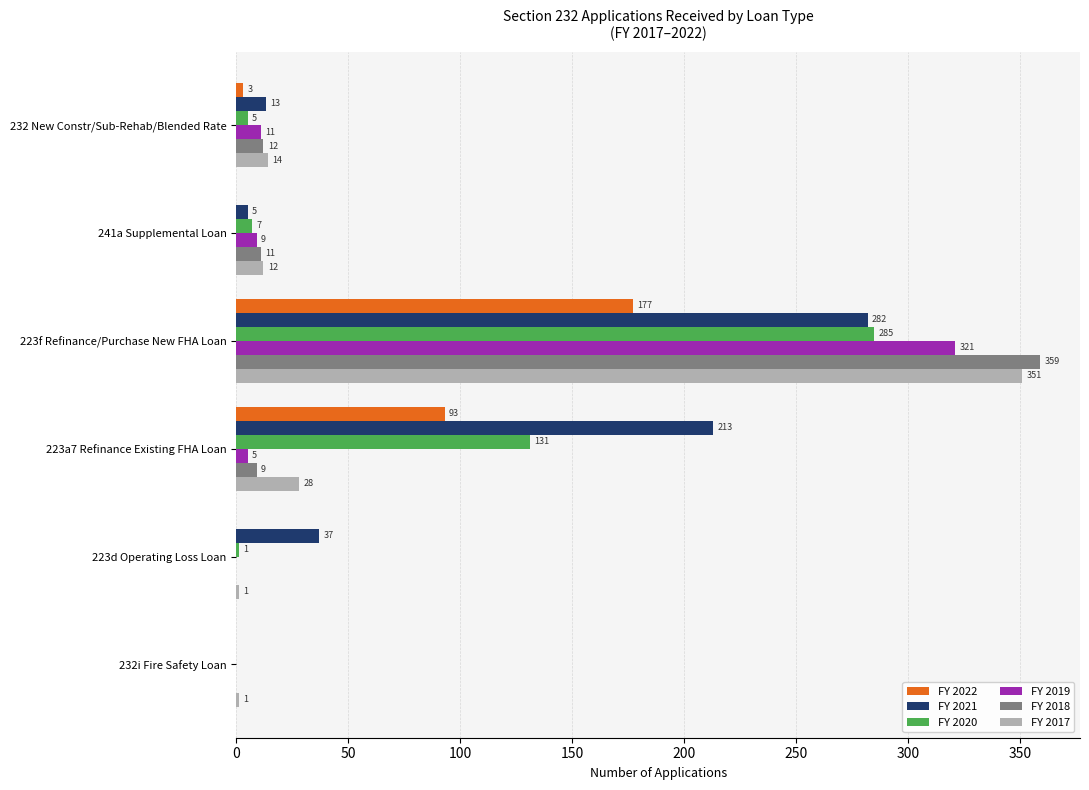

At which label does FY 2022 reach its peak?

223f Refinance/Purchase New FHA Loan